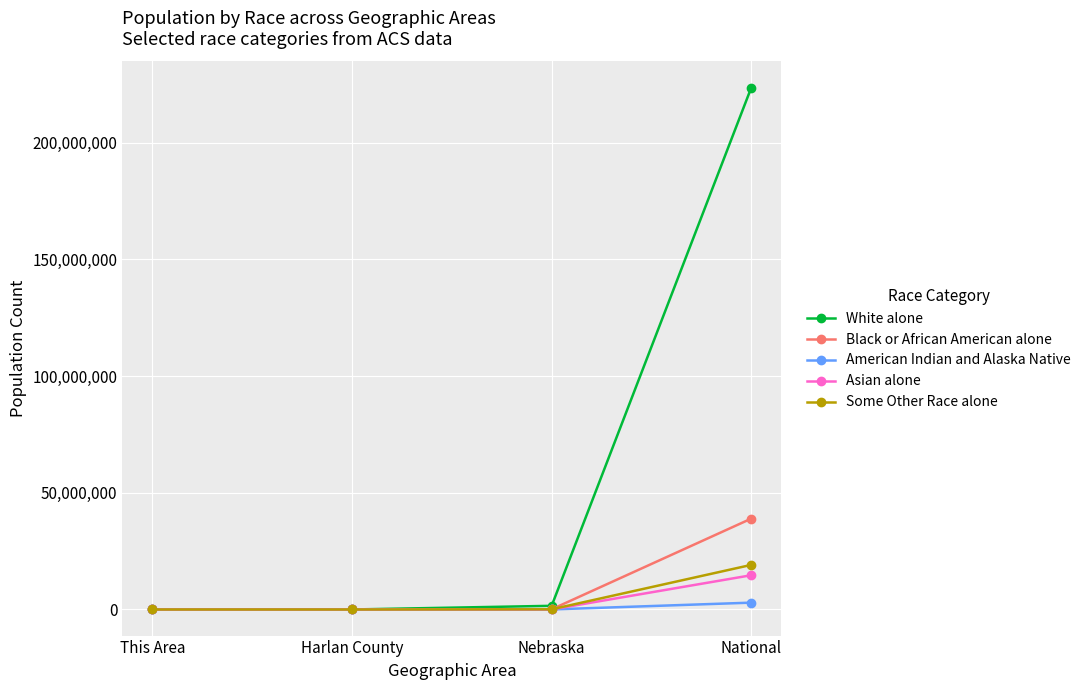

Which label corresponds to the largest value in the chart?

National